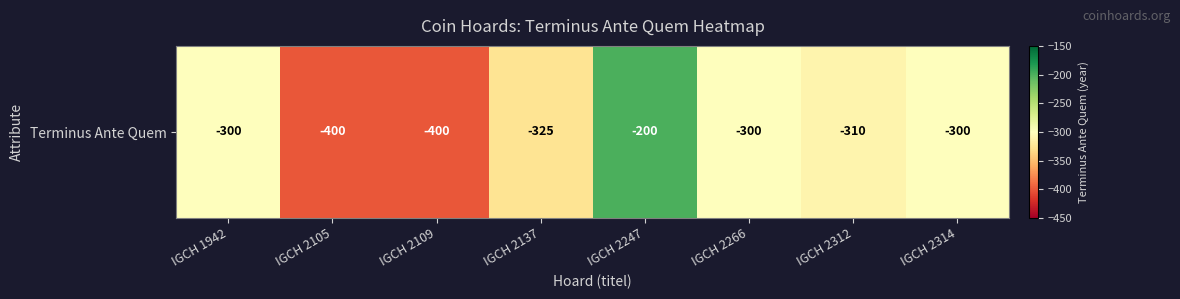

How many values are below -300?

4